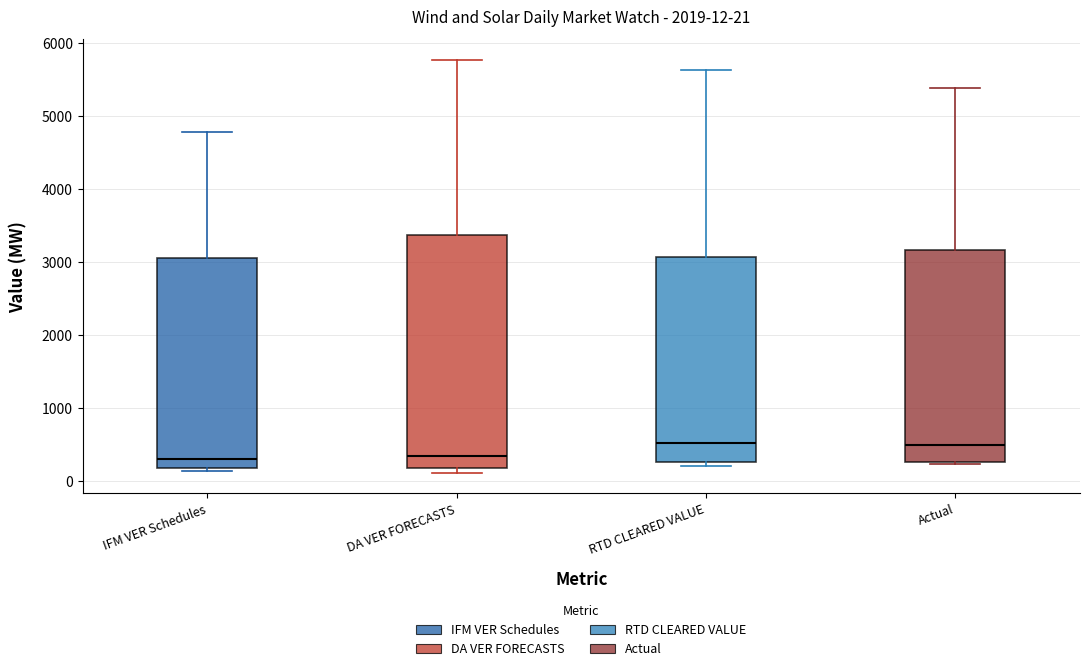

Which box is the tallest, from its lower edge to its upper edge?

DA VER FORECASTS